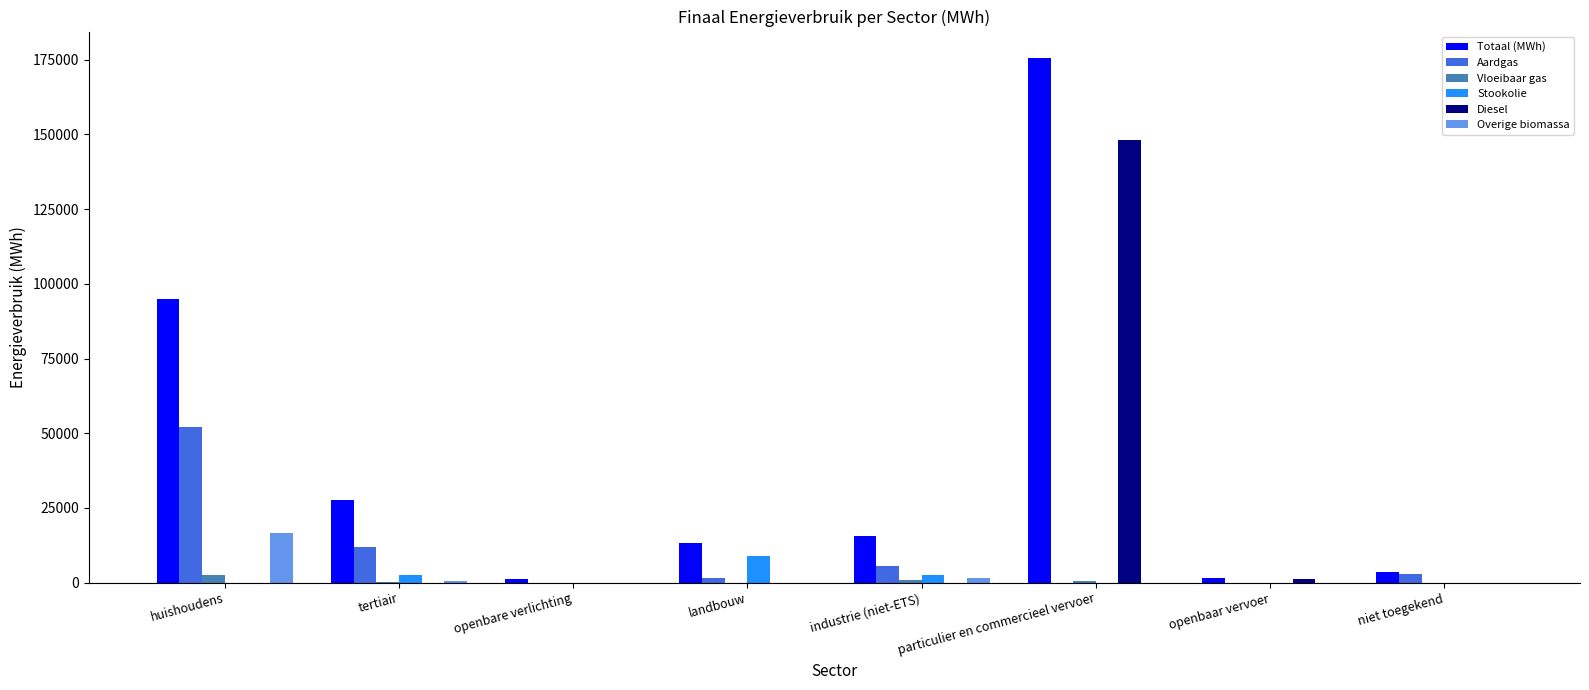

What are all the series names shown in the legend?

Totaal (MWh), Aardgas, Vloeibaar gas, Stookolie, Diesel, Overige biomassa